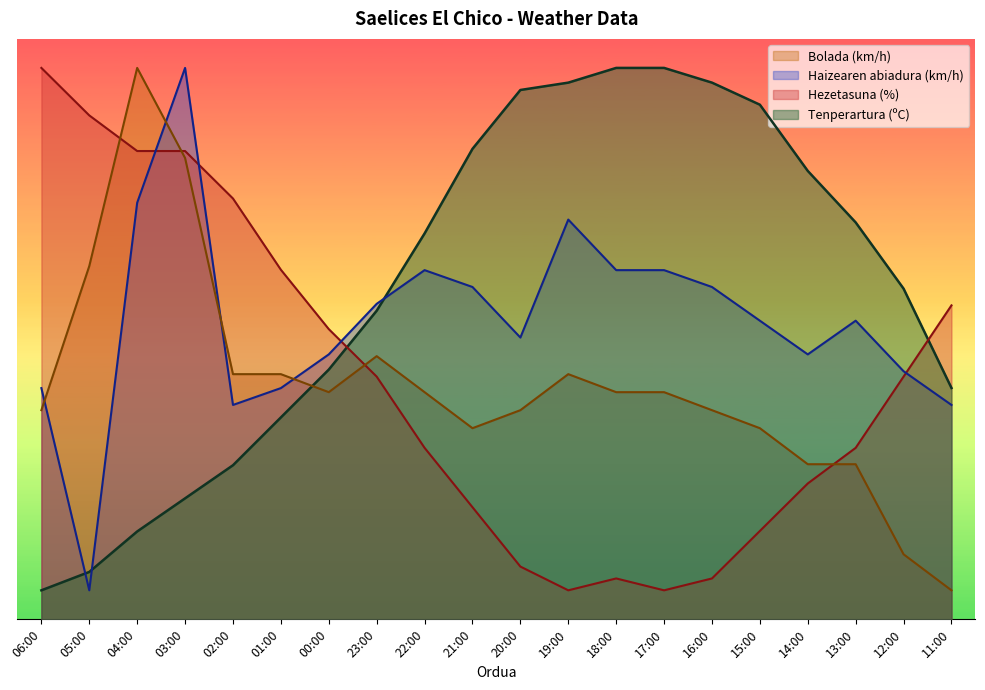

At how many categories does at least one series exceed 94?

5